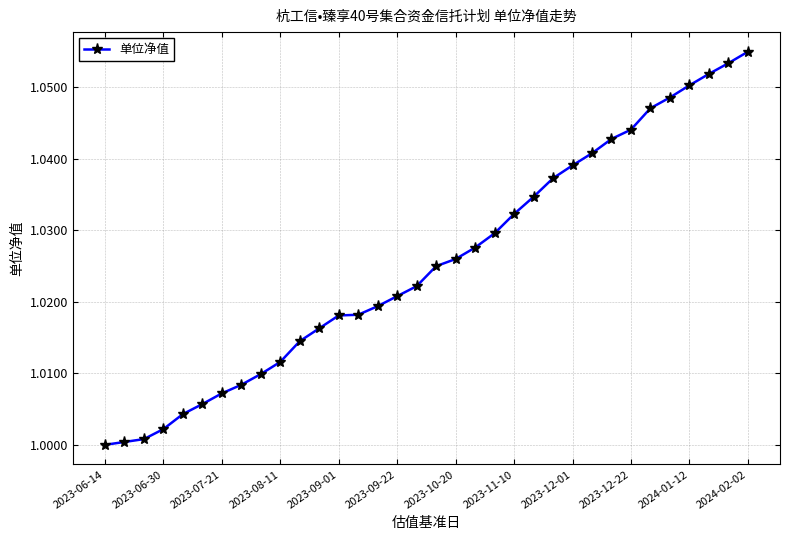

What is the sum of all values?

34.9